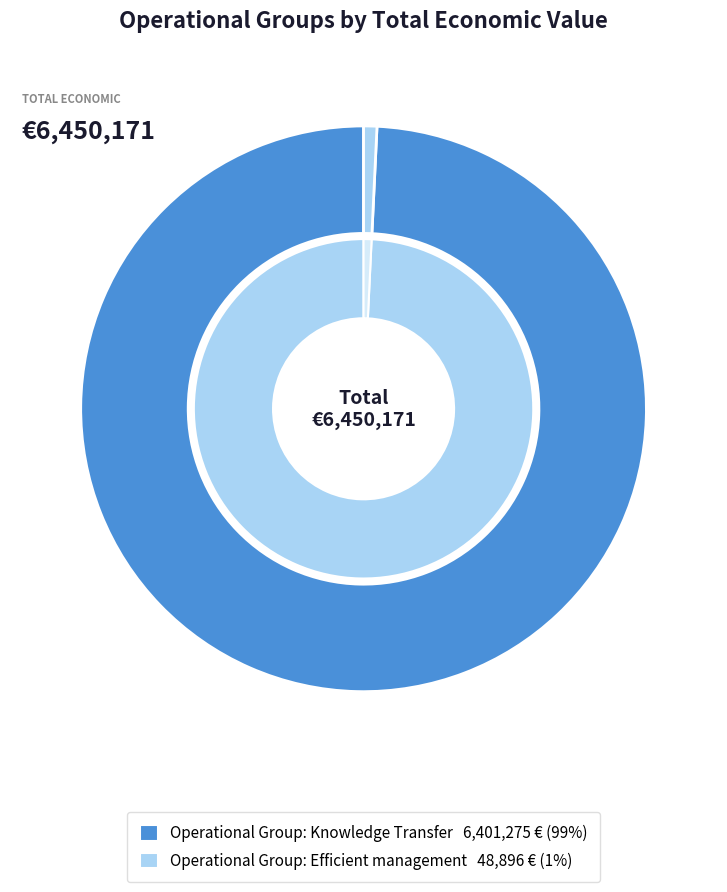

Which category has the smallest portion of the pie?

Operational Group: Efficient management